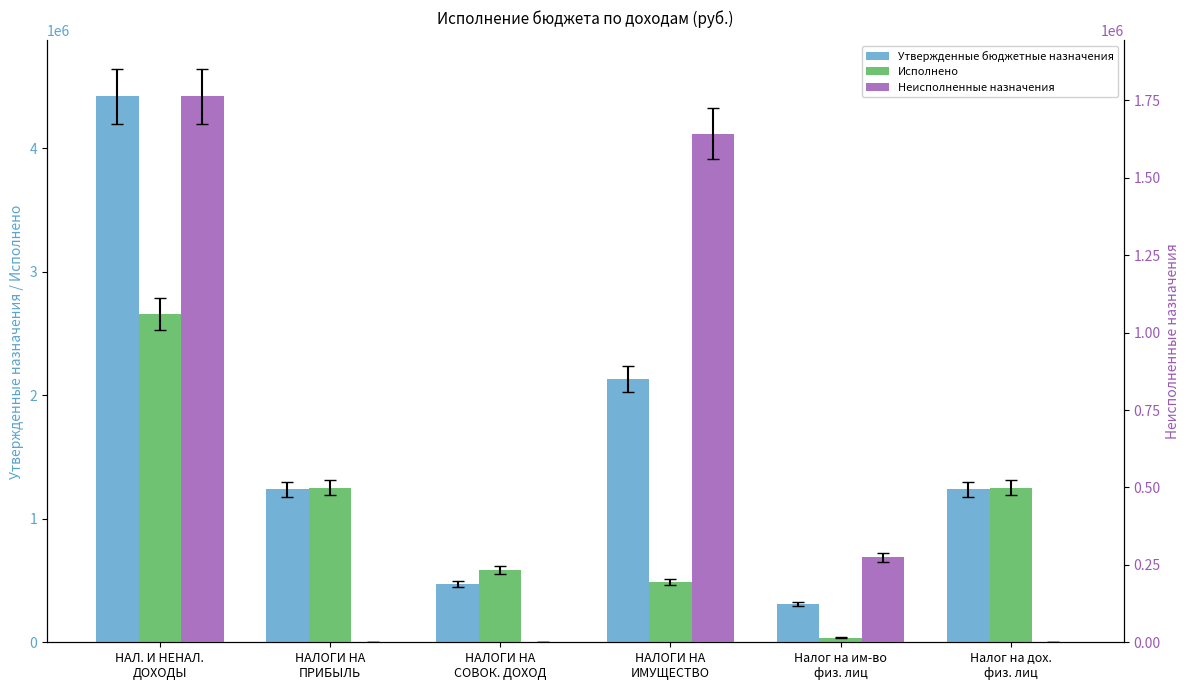

What are all the series names shown in the legend?

Утвержденные бюджетные назначения, Исполнено, Неисполненные назначения